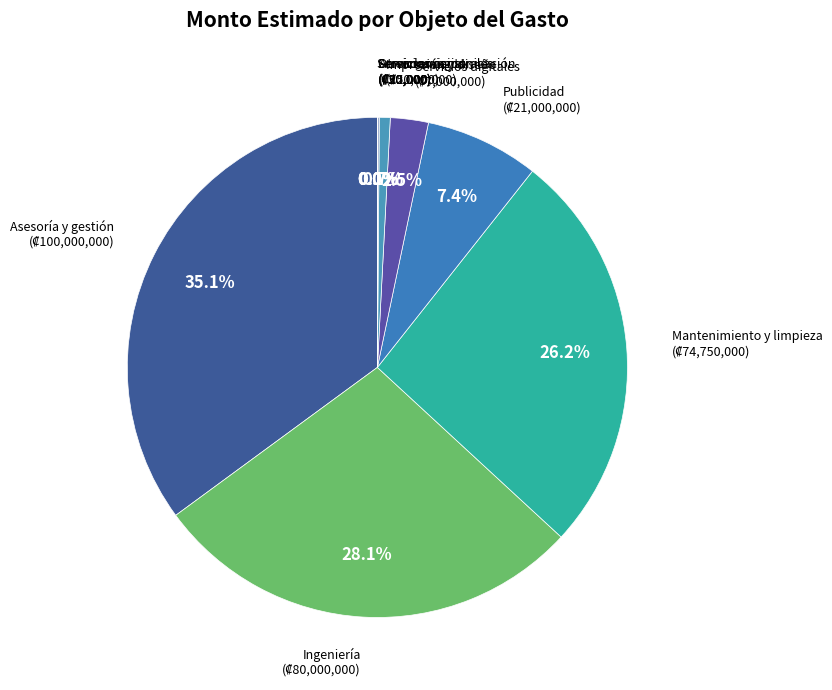

Which category has the smallest portion of the pie?

1.03.03